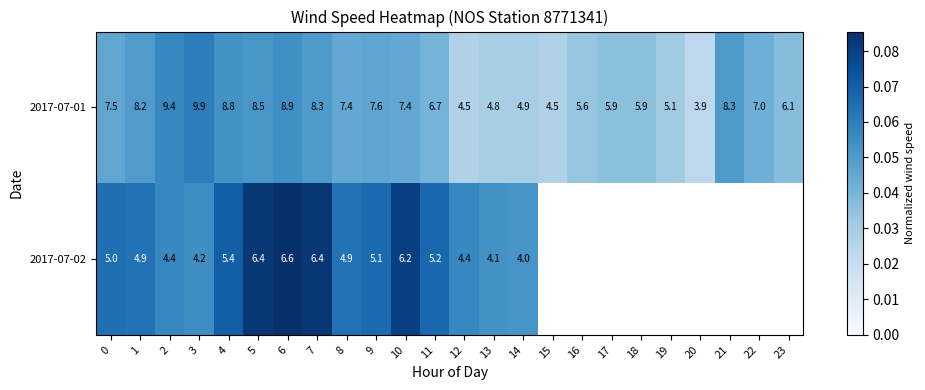

Is the value of 2017-07-01 at 7 greater than the value of 2017-07-02 at 0?

Yes